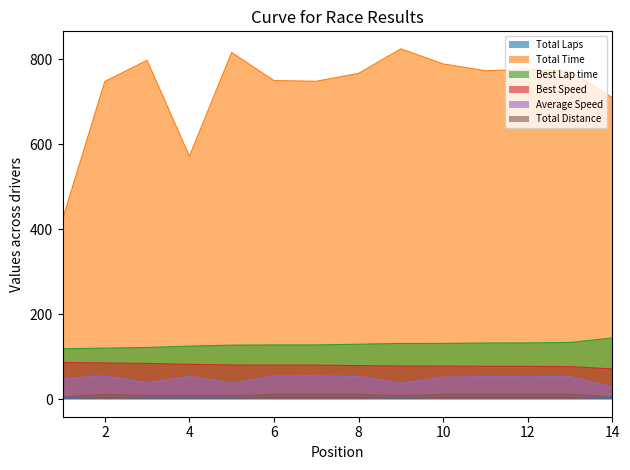

What is the average value of the Total Distance series?

9.8